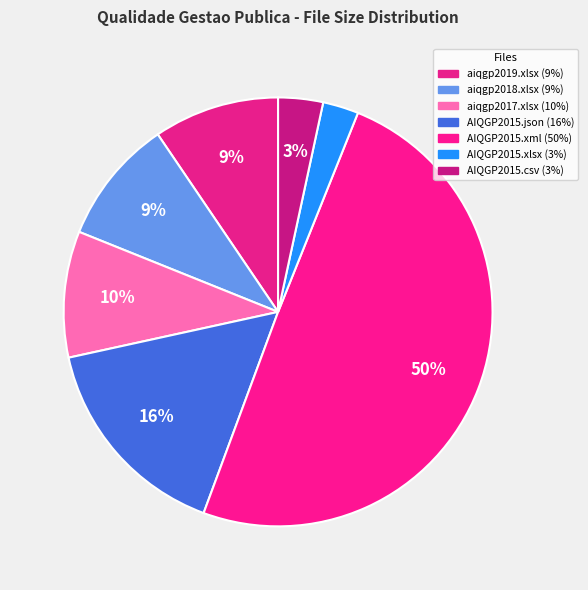

Between aiqgp2018.xlsx and aiqgp2019.xlsx, which is larger?

aiqgp2019.xlsx